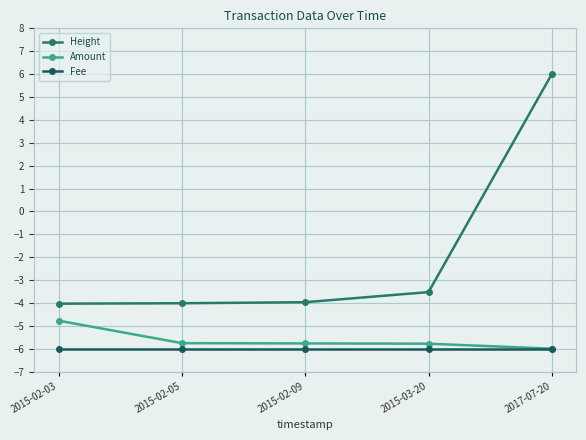

Reading right to left, transcribe all the data shown in this chart.

Height: 6.0	-3.5	-4.0	-4.0	-4.0
Amount: -6.0	-5.8	-5.8	-5.8	-4.8
Fee: -6.0	-6.0	-6.0	-6.0	-6.0